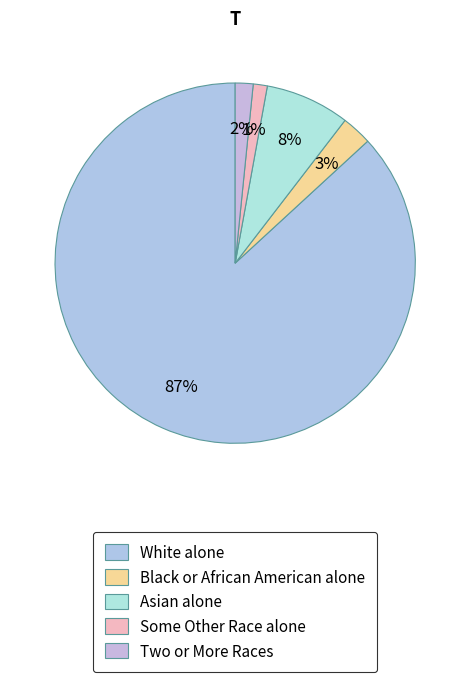

Rank the categories by value from highest to lowest.

White alone, Asian alone, Black or African American alone, Two or More Races, Some Other Race alone